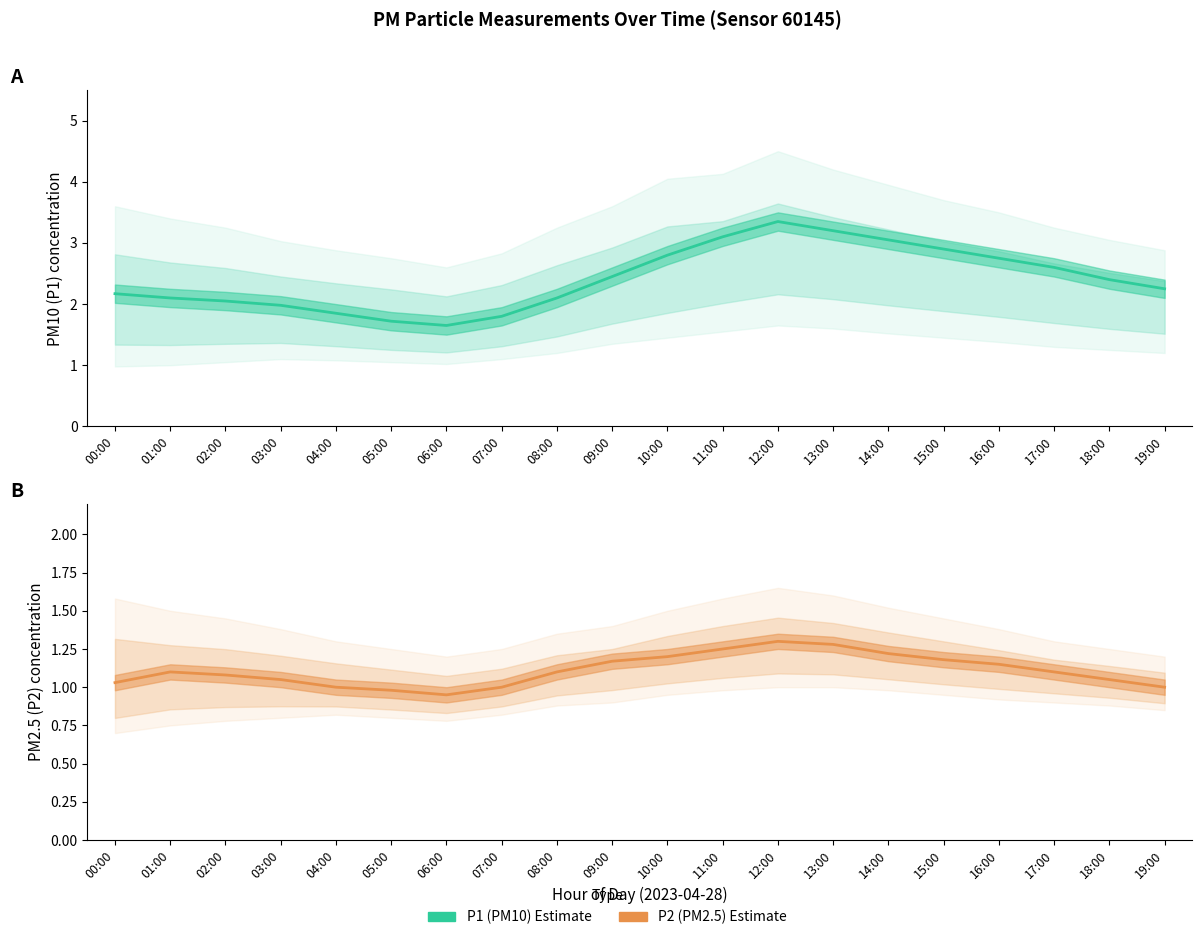

Is this an area chart (filled region under the line)?

No